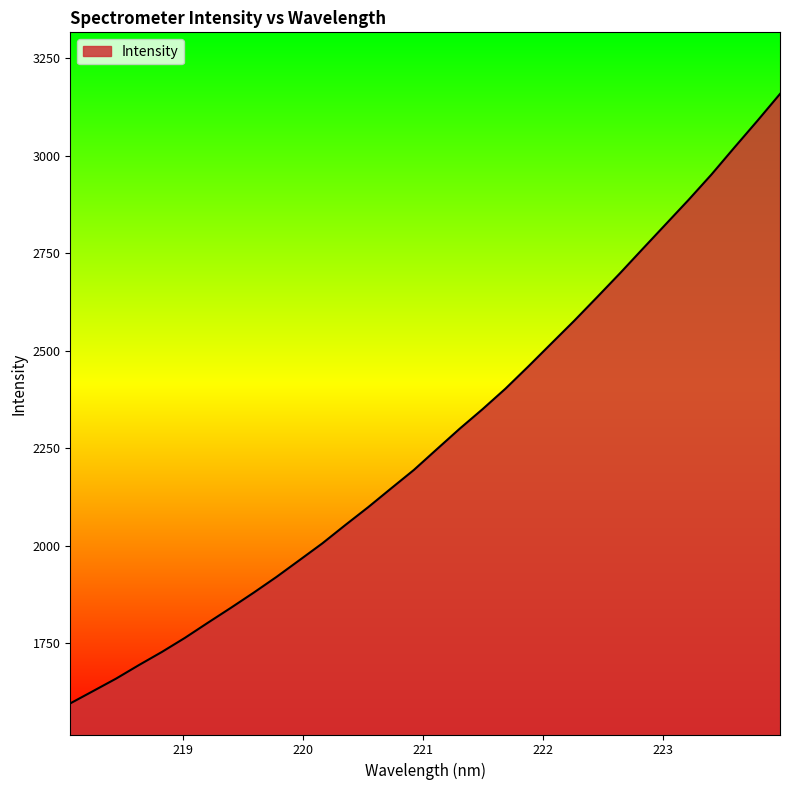

What is the smallest value displayed?

1595.5